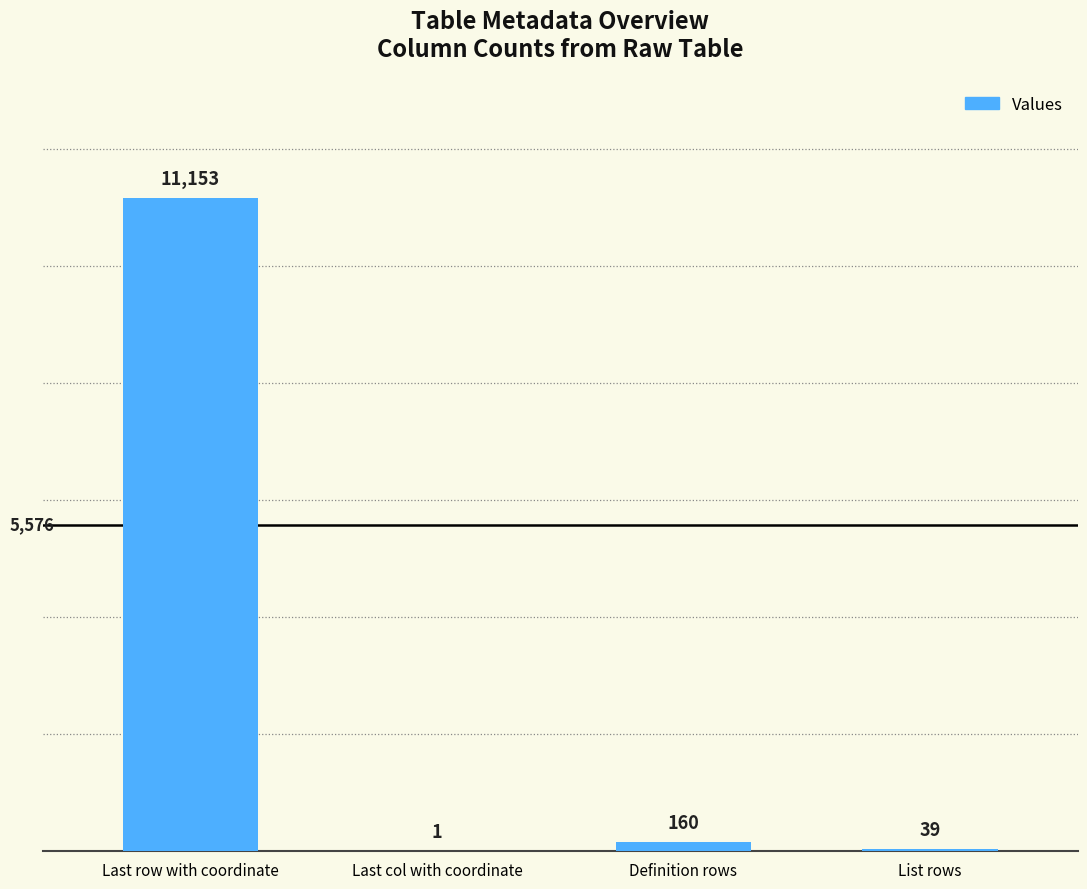

What is the change in value from Last row with coordinate to List rows?

-11114